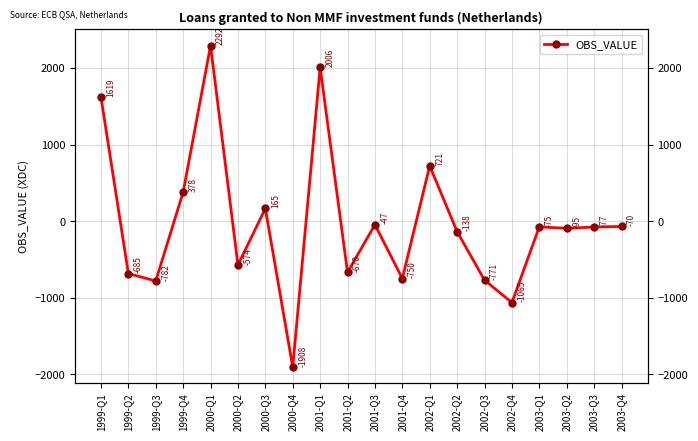

Which has a higher value, 2003-Q2 or 2000-Q2?

2003-Q2